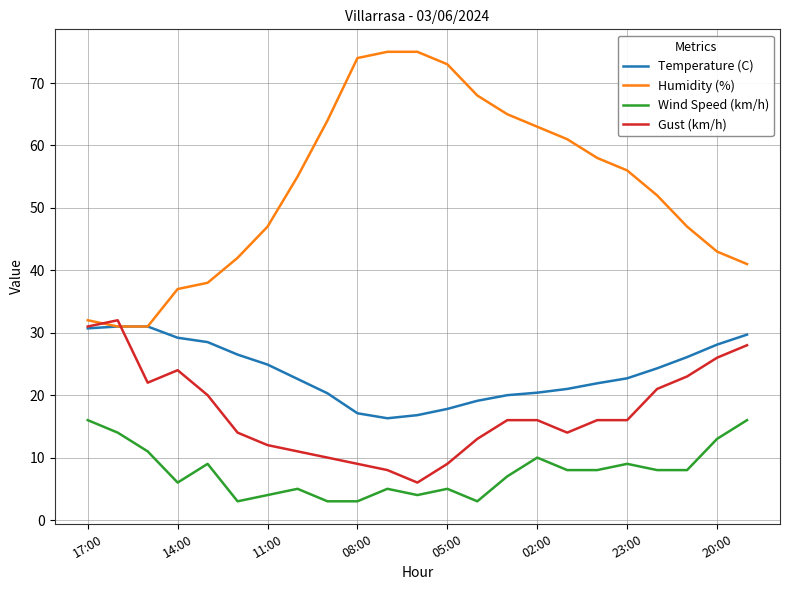

Which series has the largest range (max minus min)?

Humidity (%)